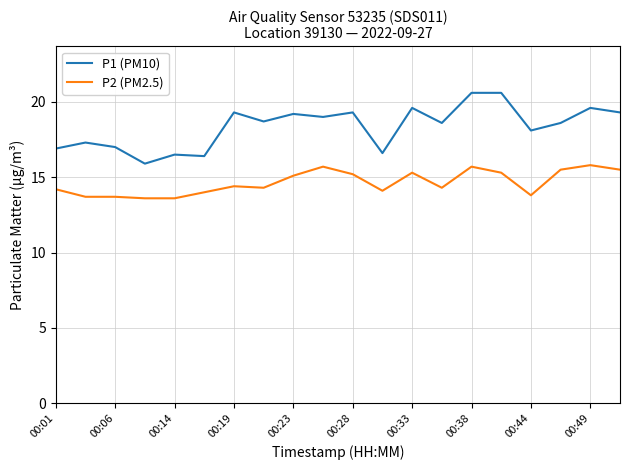

Reading right to left, list all the values displayed in this chart.

P1 (PM10): 19.3	19.6	18.6	18.1	20.6	20.6	18.6	19.6	16.6	19.3	19.0	19.2	18.7	19.3	16.4	16.5	15.9	17.0	17.3	16.9
P2 (PM2.5): 15.5	15.8	15.5	13.8	15.3	15.7	14.3	15.3	14.1	15.2	15.7	15.1	14.3	14.4	14.0	13.6	13.6	13.7	13.7	14.2